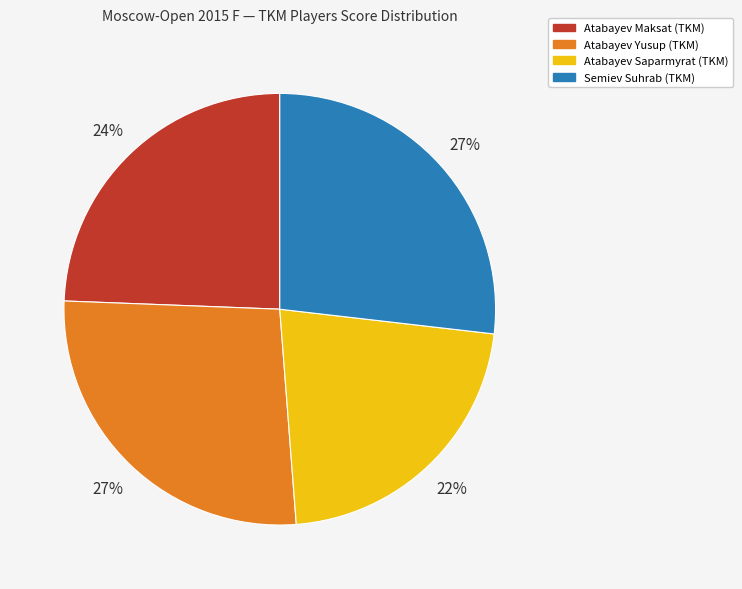

True or false: Atabayev Saparmyrat (TKM) accounts for 31% of the total.

False